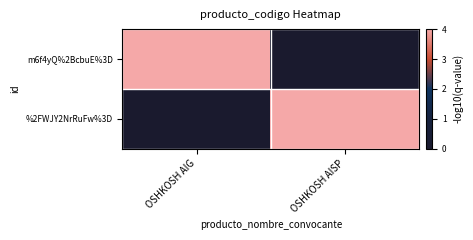

At how many categories does at least one series exceed 3?

2